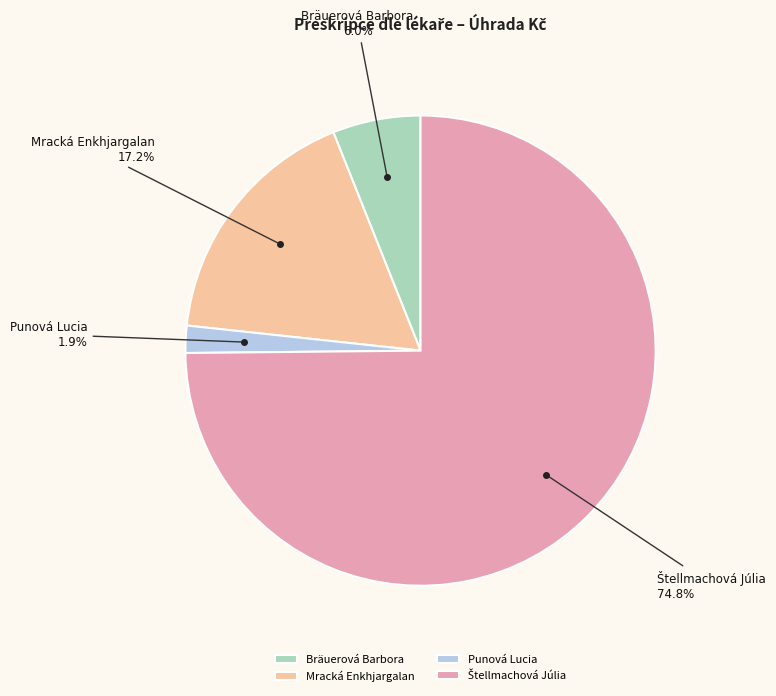

What is the smallest slice in the pie chart?

Punová Lucia